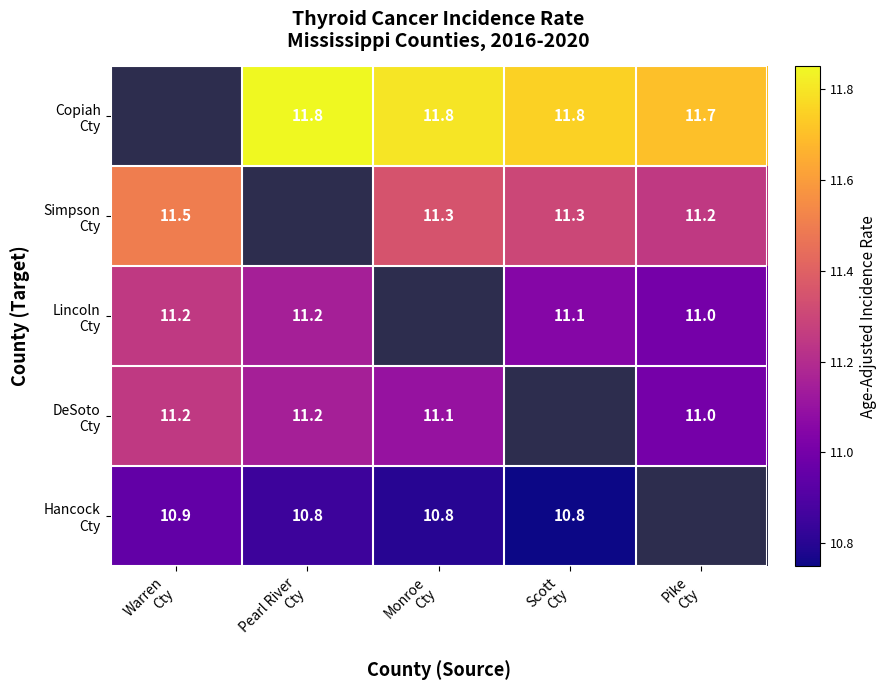

What is the difference between the Hancock Cty values at Scott Cty and Warren Cty?

0.2